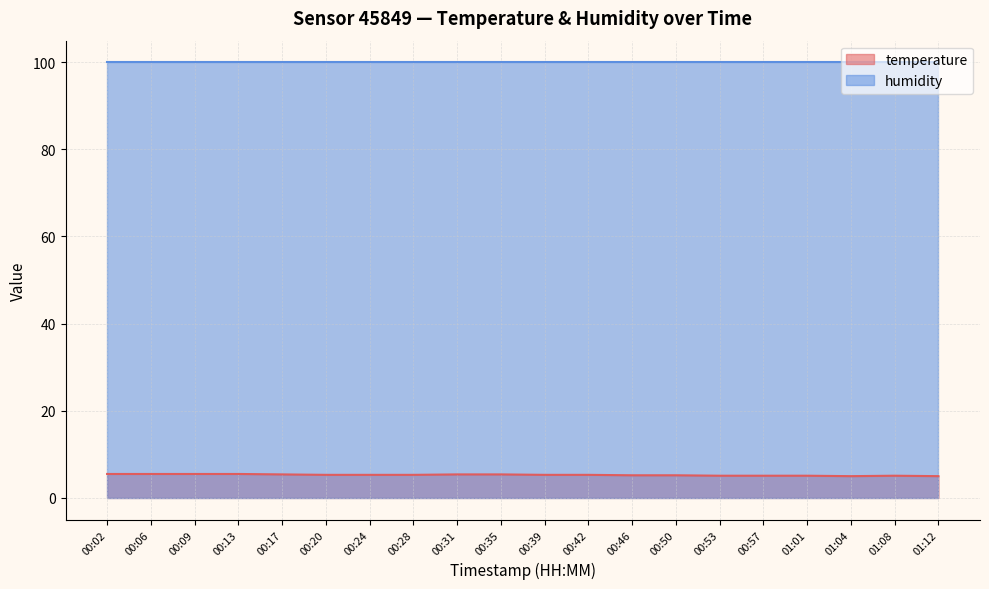

At which label is the value closest to 5?

01:04